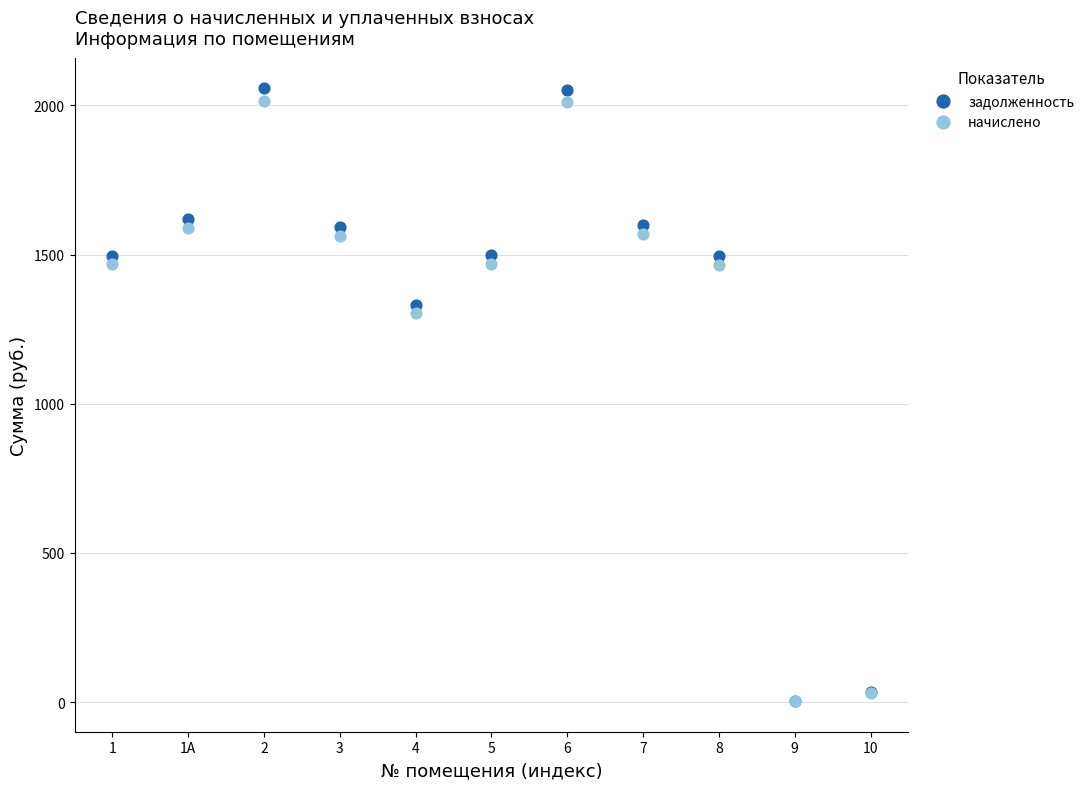

In the задолженность series, what Y value is closest to 1030?

1331.6